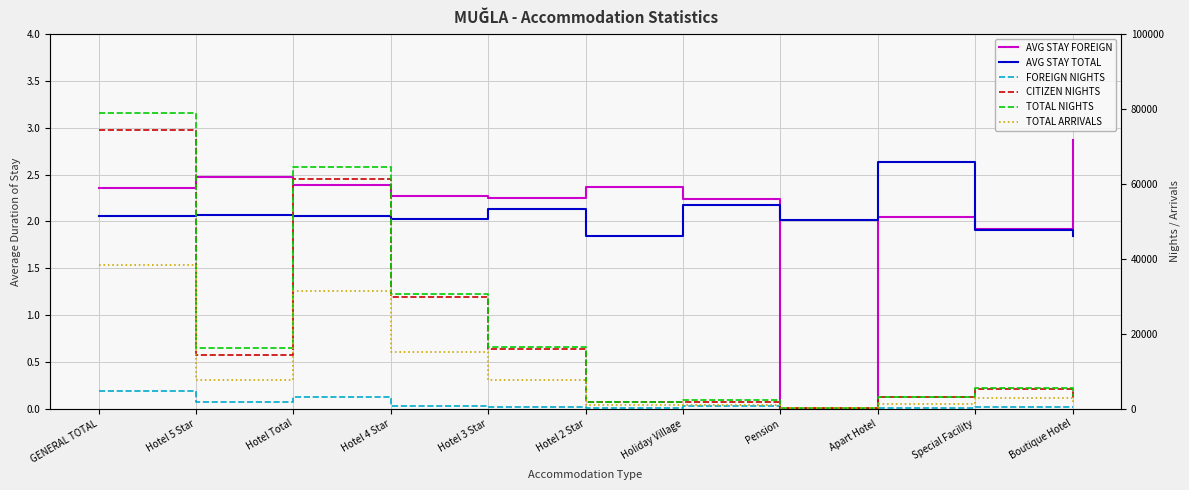

What is the average value of the TOTAL NIGHTS series?

20221.9